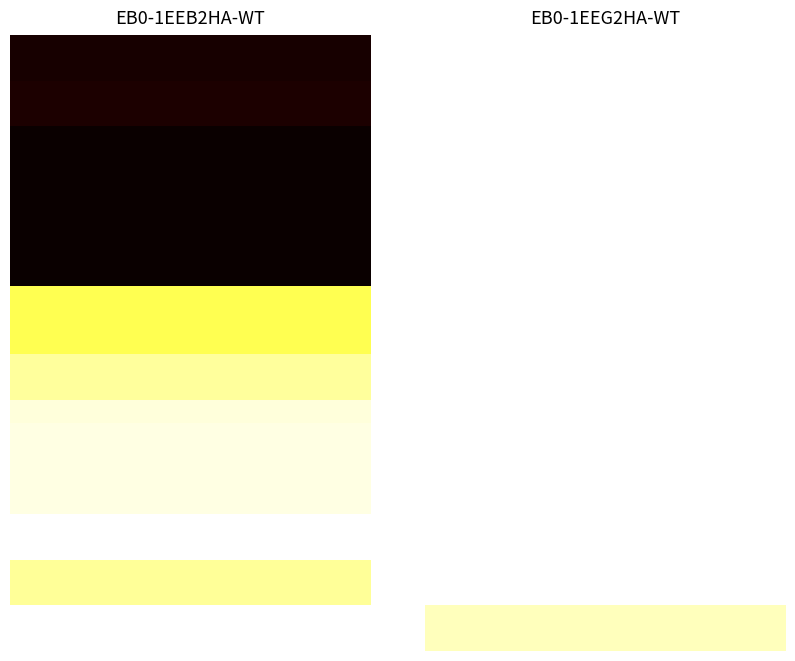

Reading right to left, what are all the values shown in this chart?

EB0-1EEB2HA-WT: 2515	2515	2710	2710	2656	2656	2656	2656	2643	2523	2523	2392	2392	2391	861	861	867	867	867	867	866	916	916	900	900
EB0-1EEG2HA-WT: 0	0	0	0	0	0	0	0	0	0	0	0	0	0	0	0	0	0	0	0	0	0	0	0	0